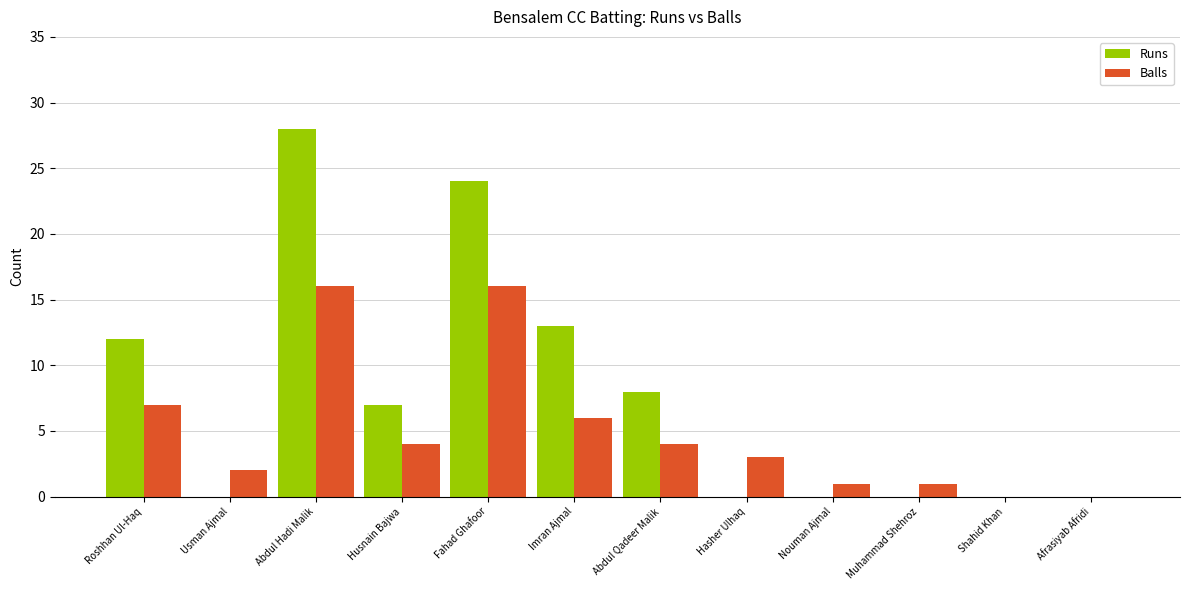

Where does the Balls series first go above 4?

Roshhan Ul-Haq